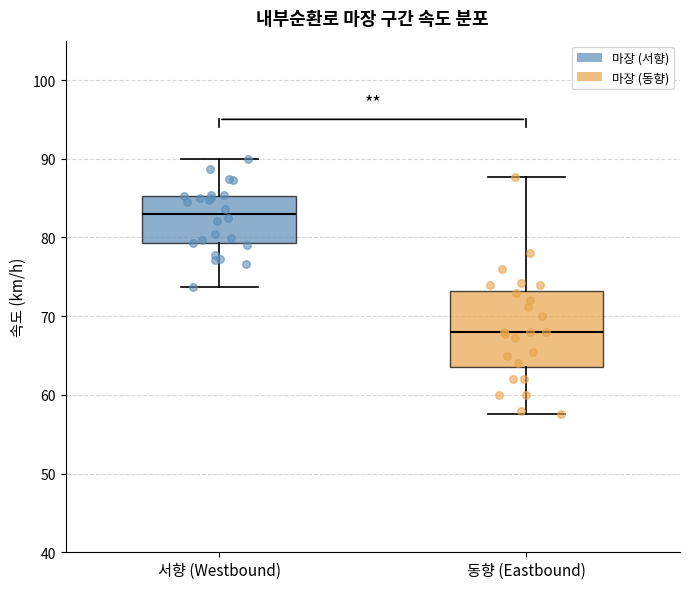

Comparing the boxes themselves (not the whiskers), which one is the tallest?

동향 (Eastbound)